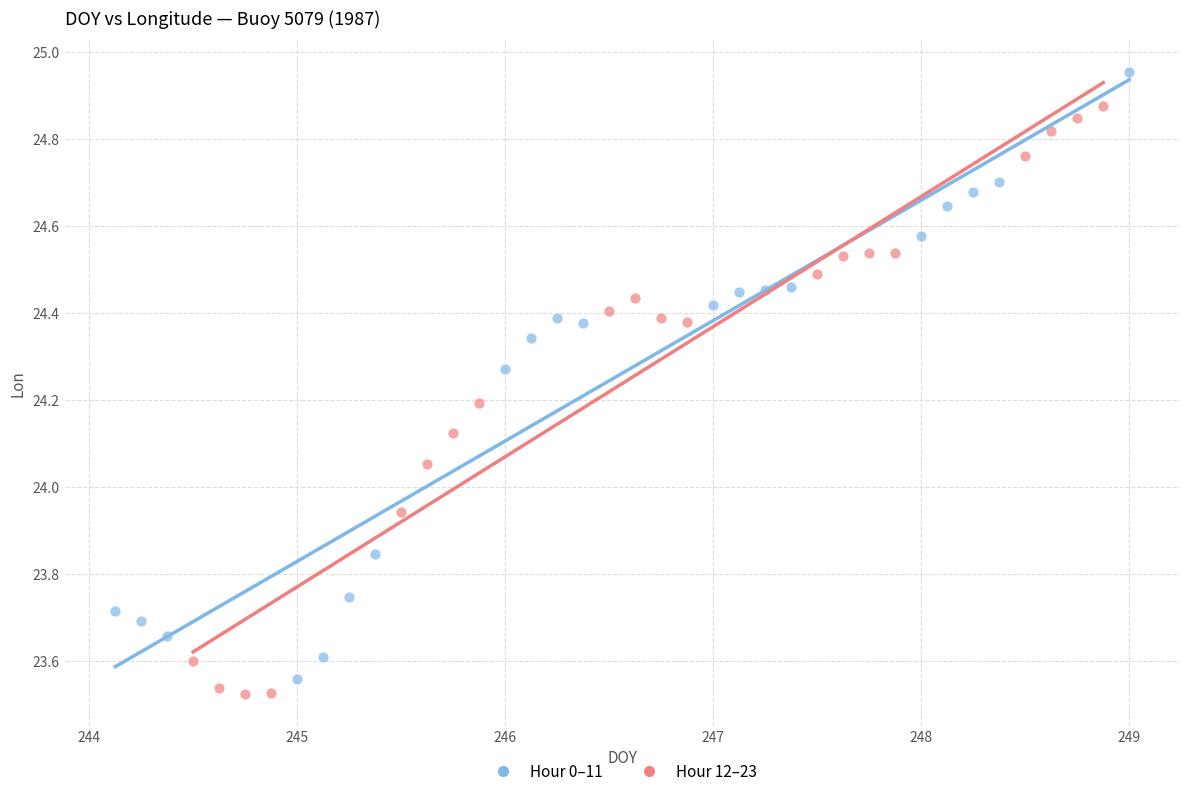

Which series contains the highest Y value?

Hour 0–11